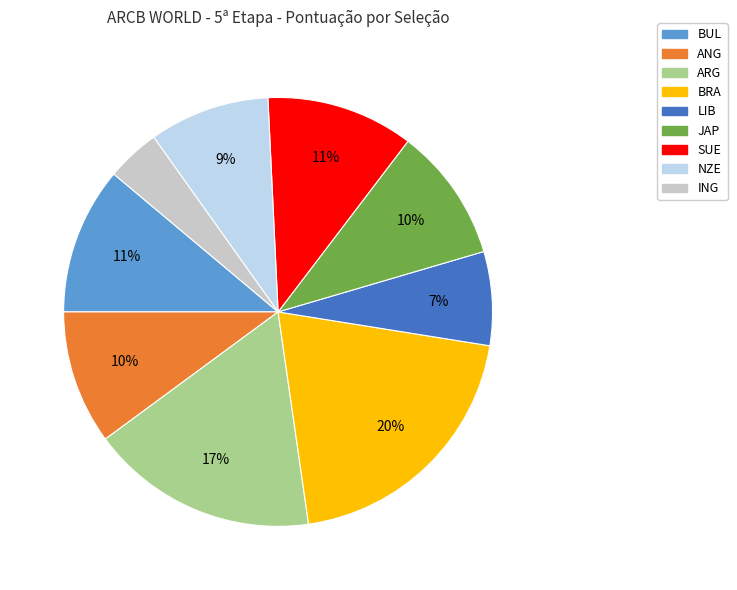

Is the sum of BUL and NZE greater than half?

No